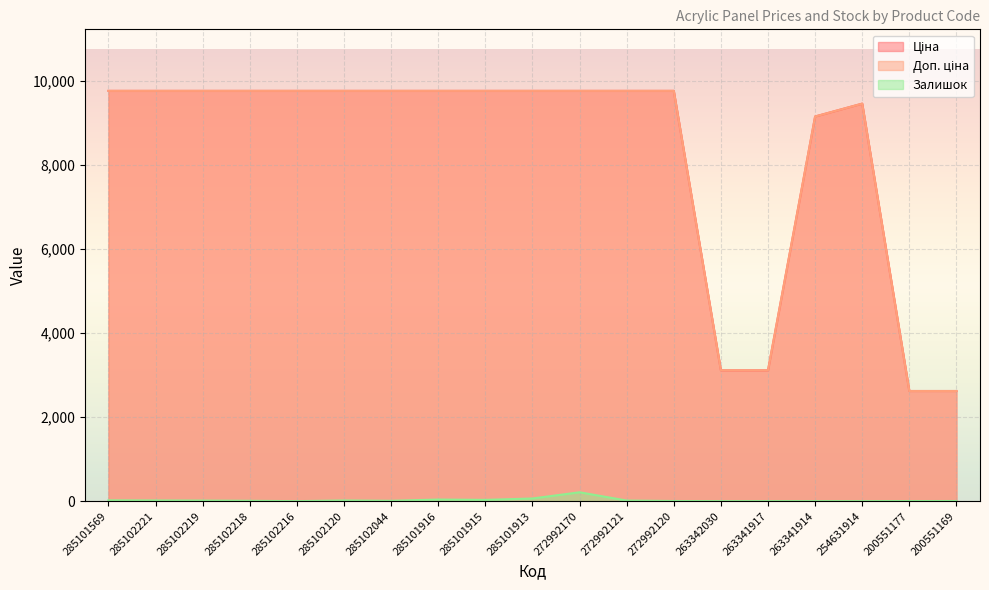

Rank the categories by Залишок value from highest to lowest.

272992170, 285101913, 285101916, 285101915, 285101569, 285102221, 285102120, 272992121, 285102219, 285102218, 285102044, 272992120, 200551169, 200551177, 285102216, 263342030, 263341917, 263341914, 254631914